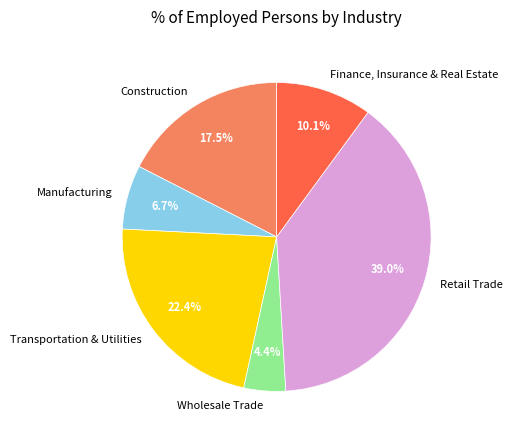

To the nearest percent, what portion does Retail Trade represent?

39%